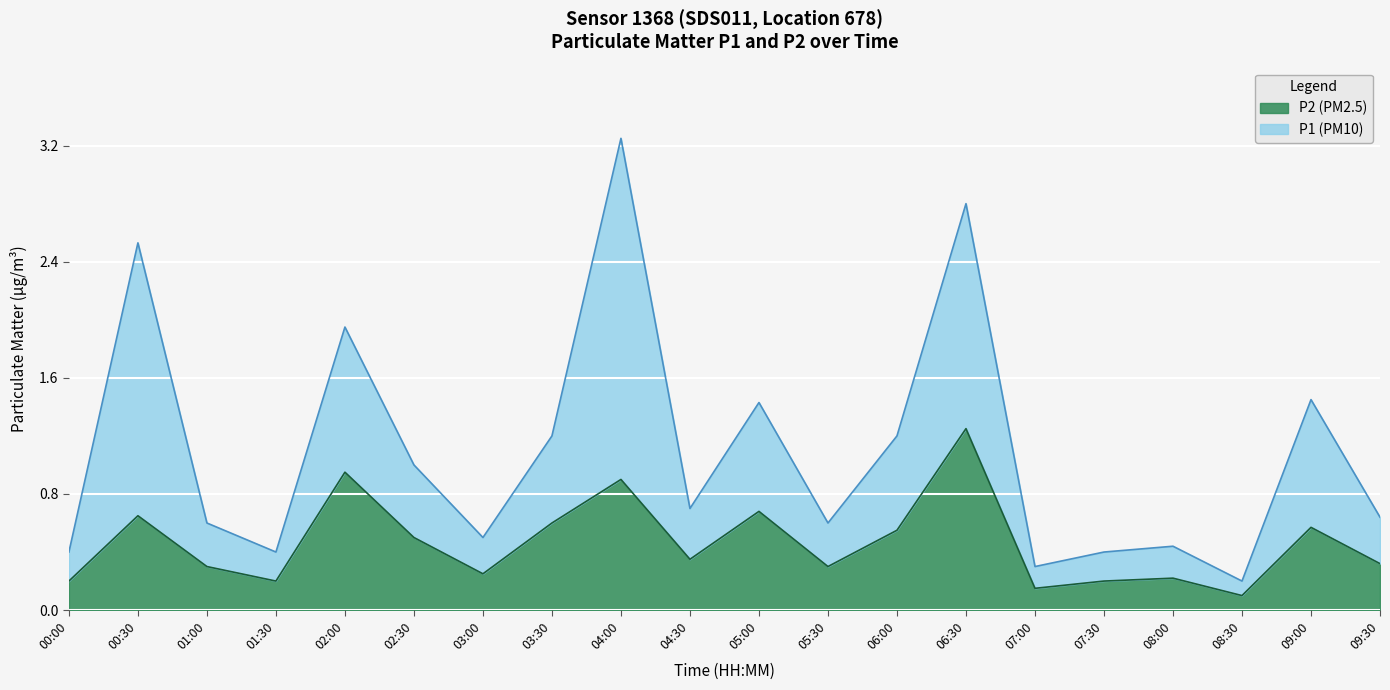

At which category does the chart reach its minimum across all series?

08:30